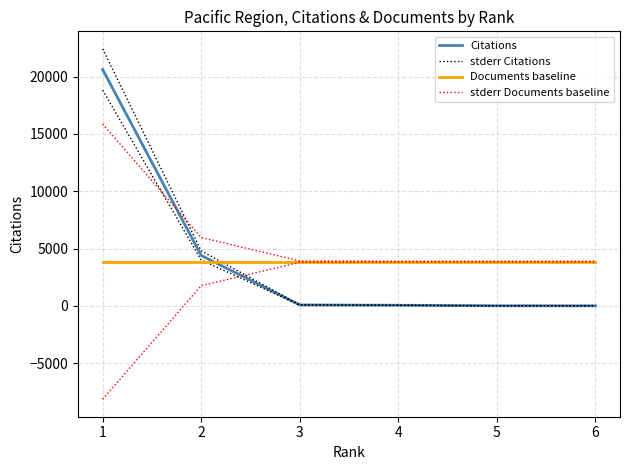

Reading left to right, what are all the values shown in this chart?

Citations: 1=20618	2=4400	3=86	4=56	5=13	6=10
stderr Citations: 1=22418	2=4800	3=96	4=62	5=15	6=11
Documents baseline: 1=3864	2=3864	3=3864	4=3864	5=3864	6=3864
stderr Documents baseline: 1=15864	2=5964	3=3924	4=3894	5=3894	6=3894